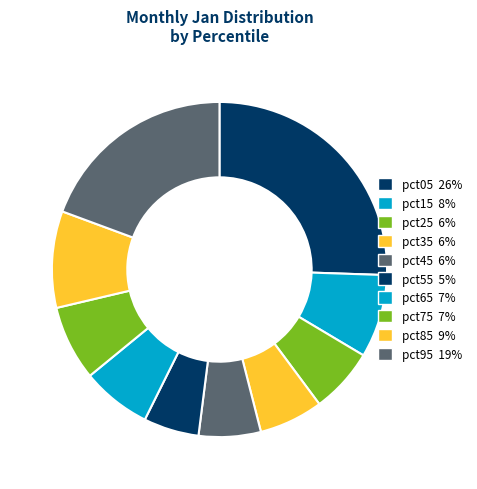

To the nearest percent, what is the average slice percentage?

10%